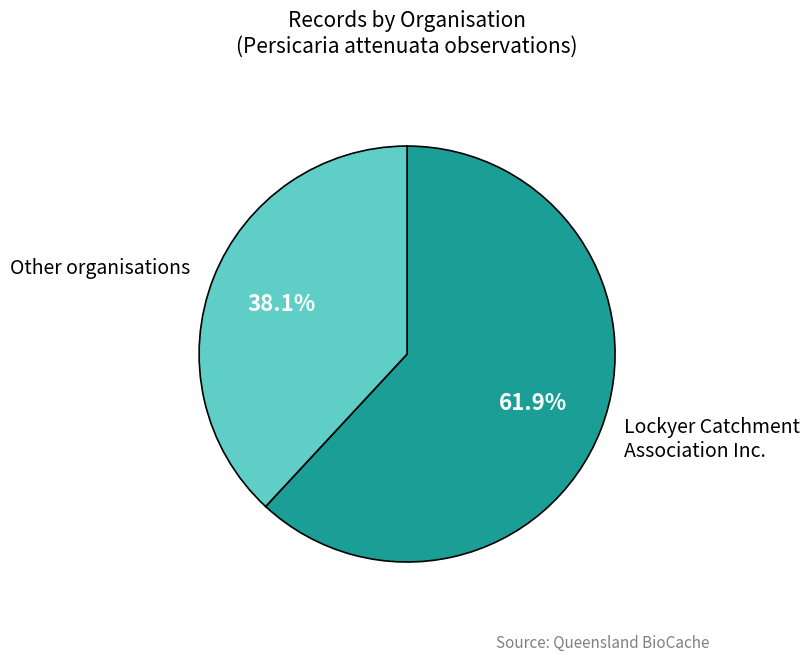

How many segments does this pie chart have?

2